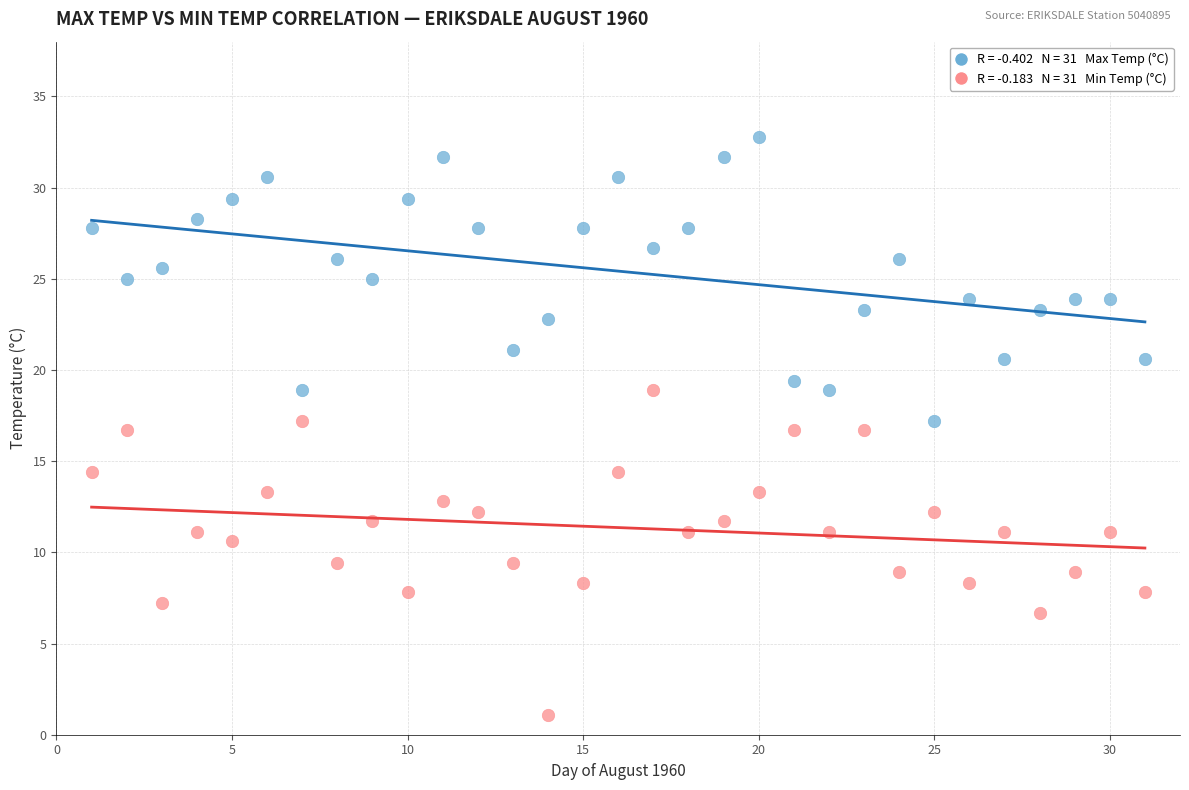

Across all data points, what is the range of X values (max minus min)?

30.0